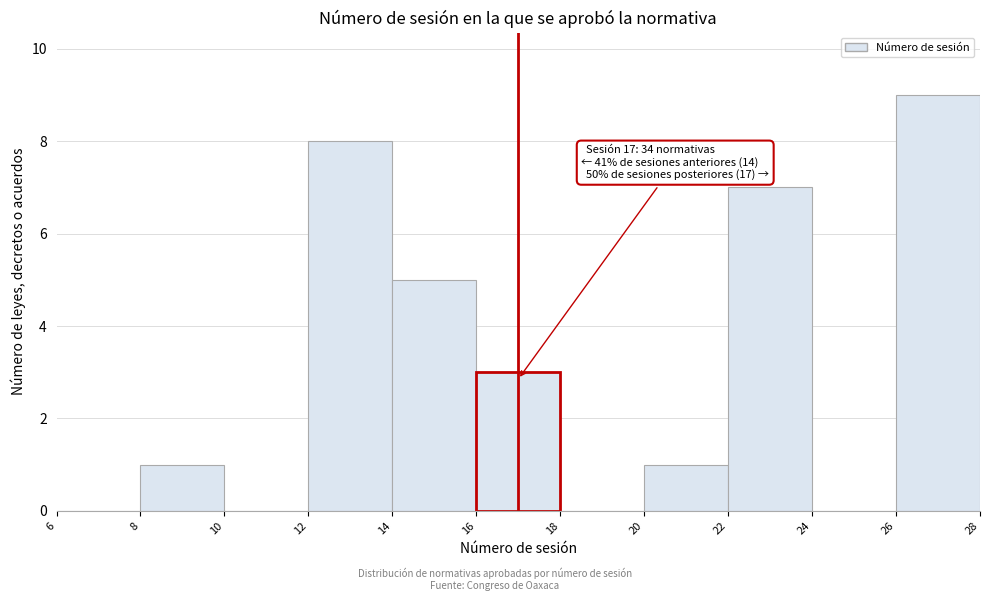

Which range on the x-axis has the tallest bar?

26 to 28